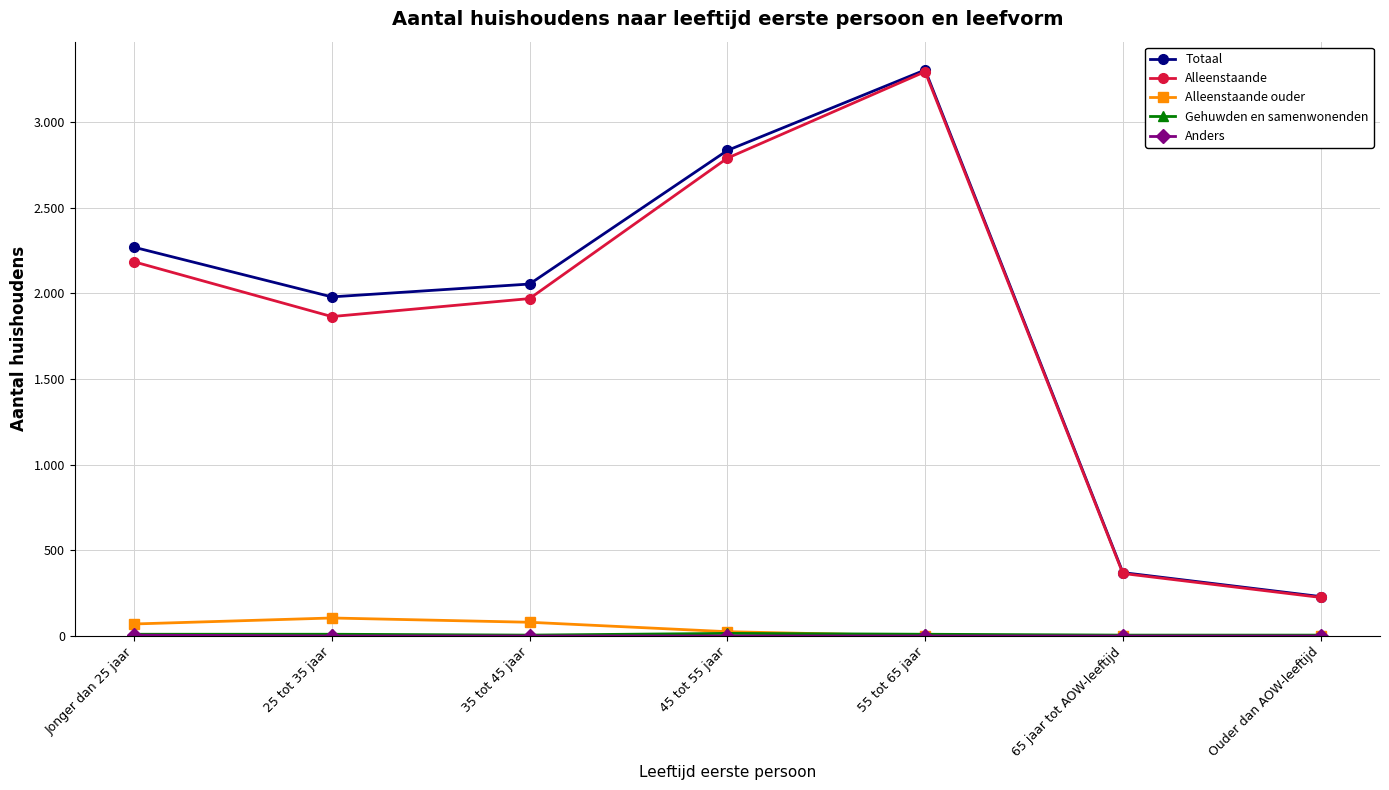

The value of Anders at 55 tot 65 jaar is 3. True or false?

False